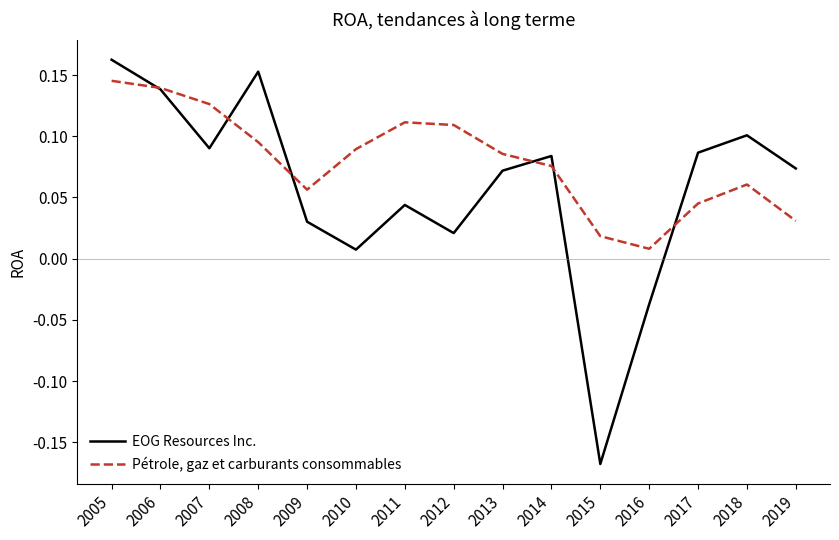

The Pétrole, gaz et carburants consommables series shows 0.0 at 2014. True or false?

False